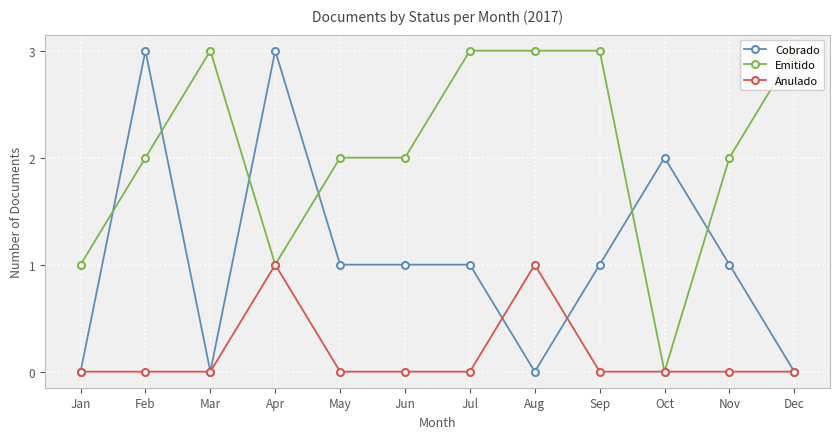

How many data points does each series have?

12